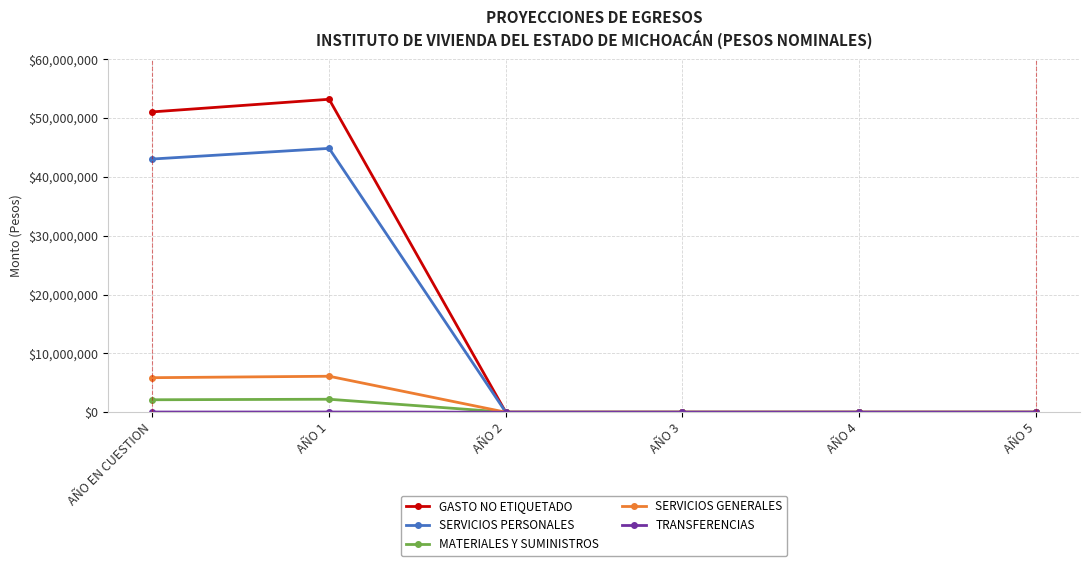

Where is GASTO NO ETIQUETADO nearest to the value 26600242?

AÑO EN CUESTION